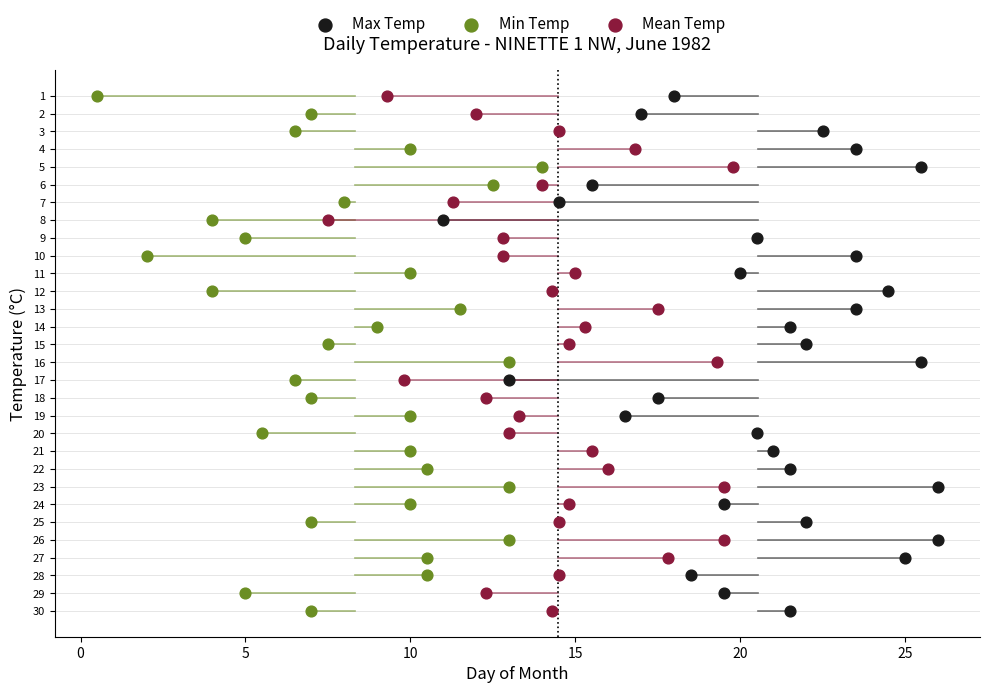

What are all the series names shown in the legend?

Max Temp, Min Temp, Mean Temp